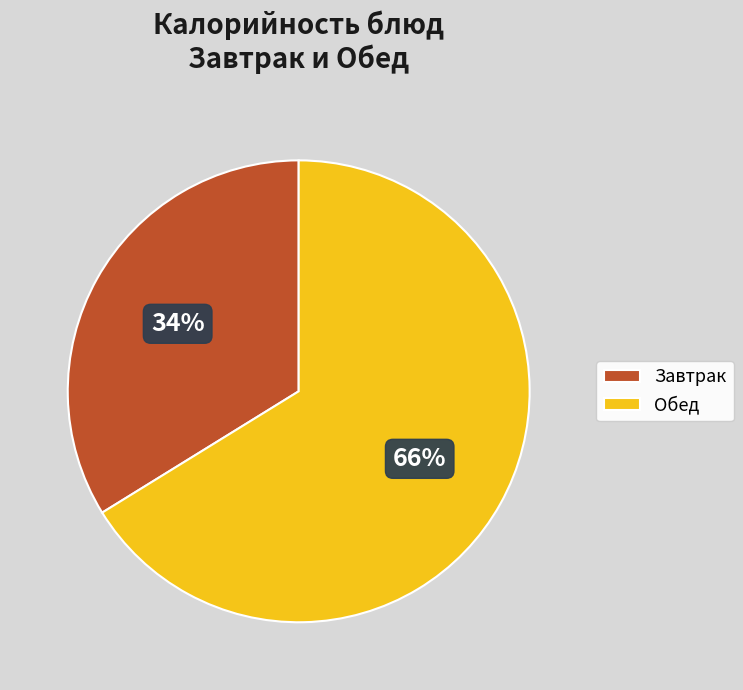

Between Обед and Завтрак, which is larger?

Обед